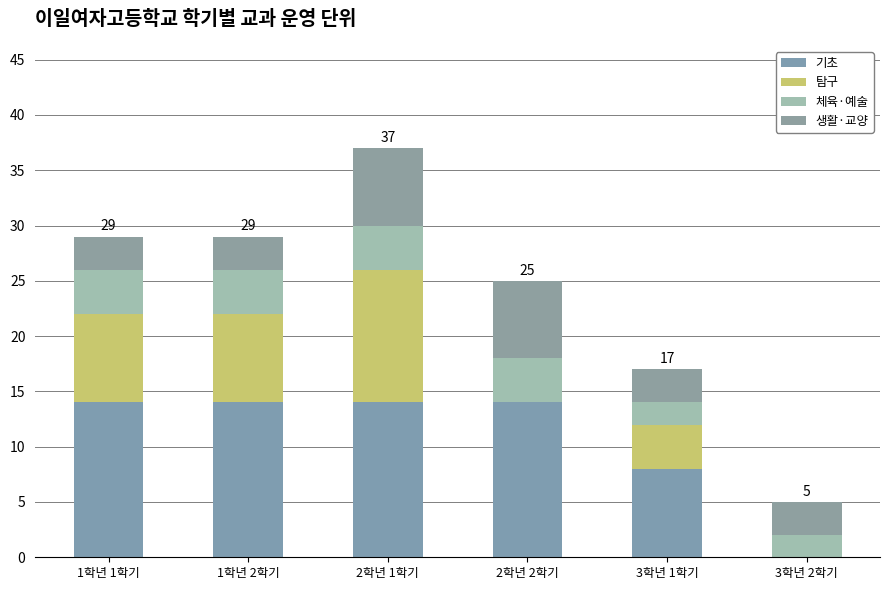

How many values in 기초 are above zero?

5